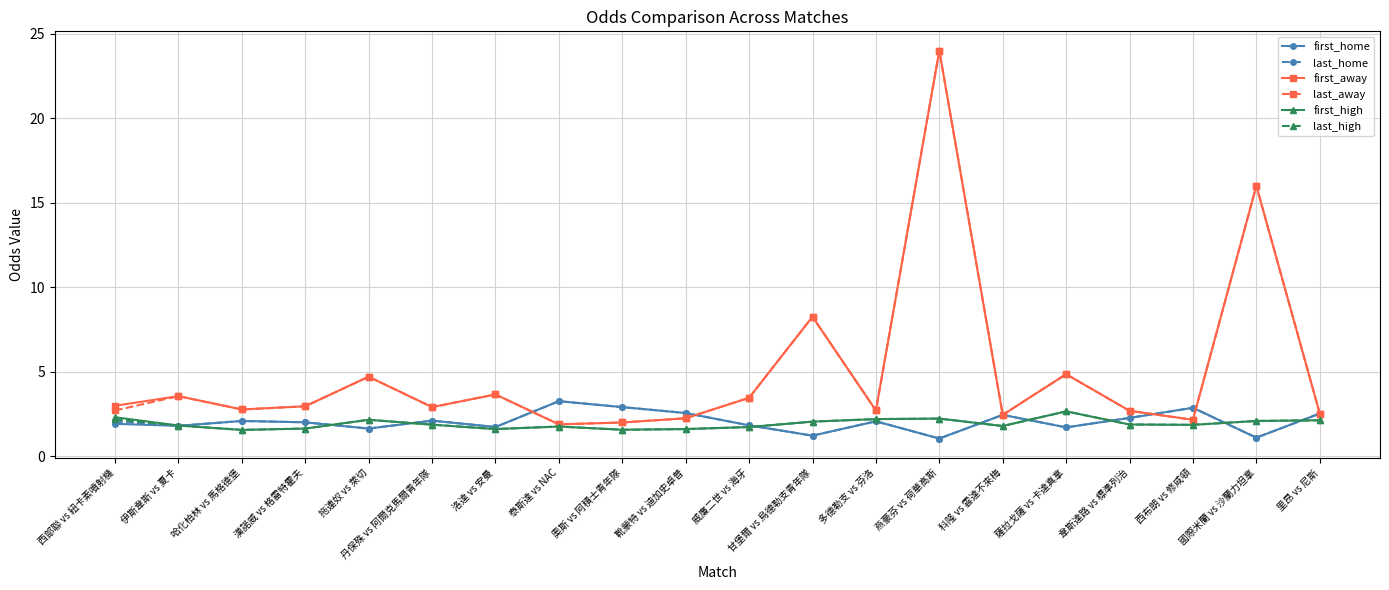

What is the difference between the highest and lowest values at 奧斯 vs 阿積士青年隊?

1.3